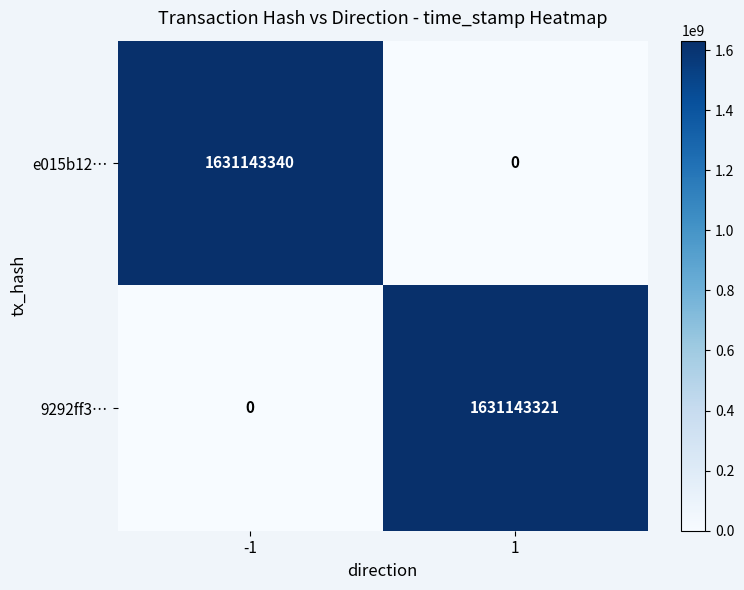

Between -1 and 1, which series saw the biggest shift?

e015b12…